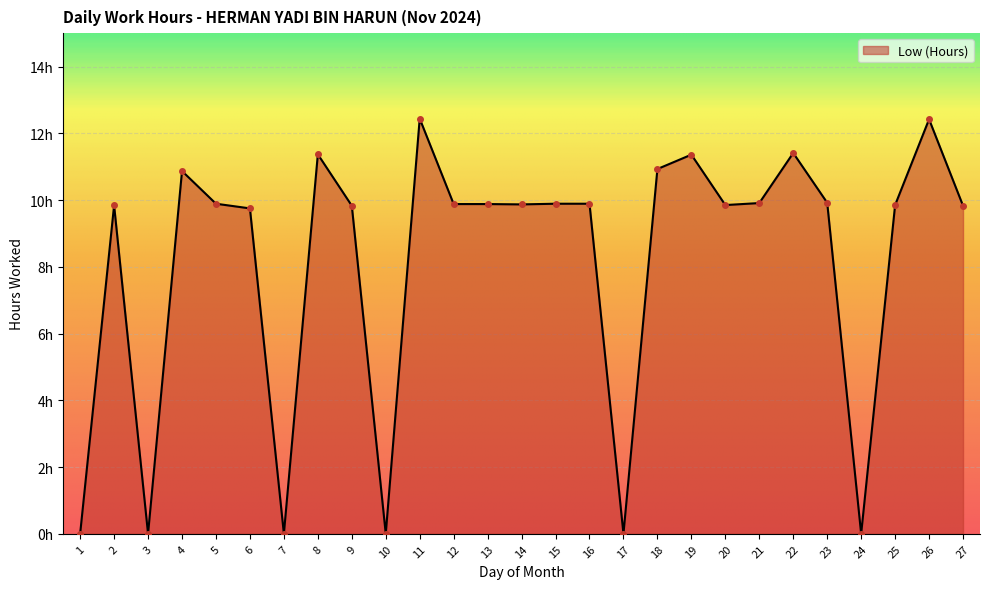

True or false: the data shows 7.1 at 18.

False